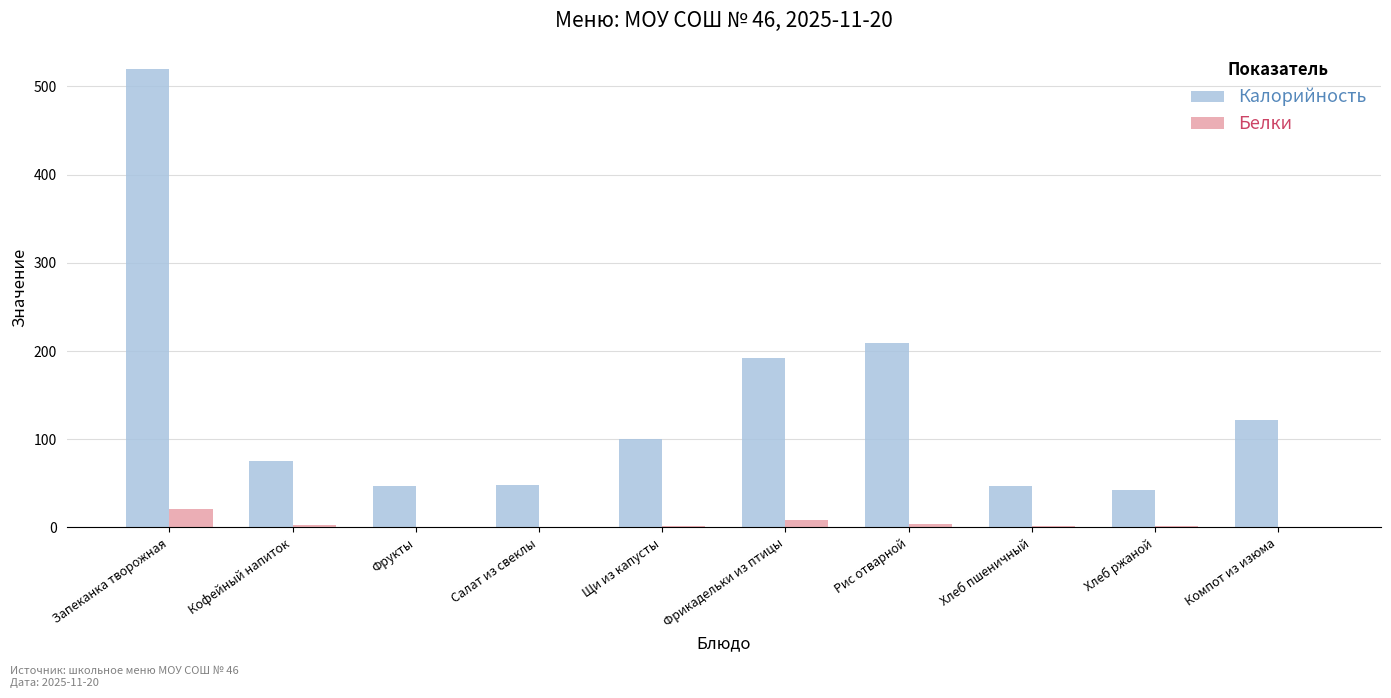

How many values in the Калорийность series exceed 99?

5